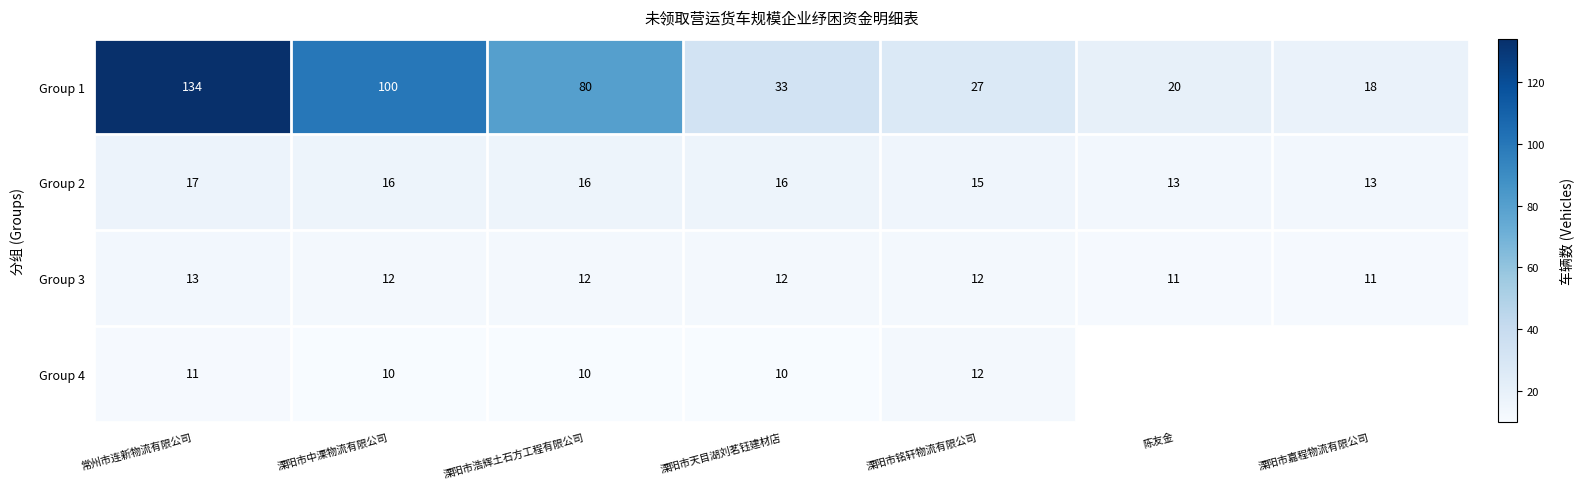

Rank the series at 溧阳市天目湖刘茗钰建材店 from lowest to highest value.

Group 4, Group 3, Group 2, Group 1